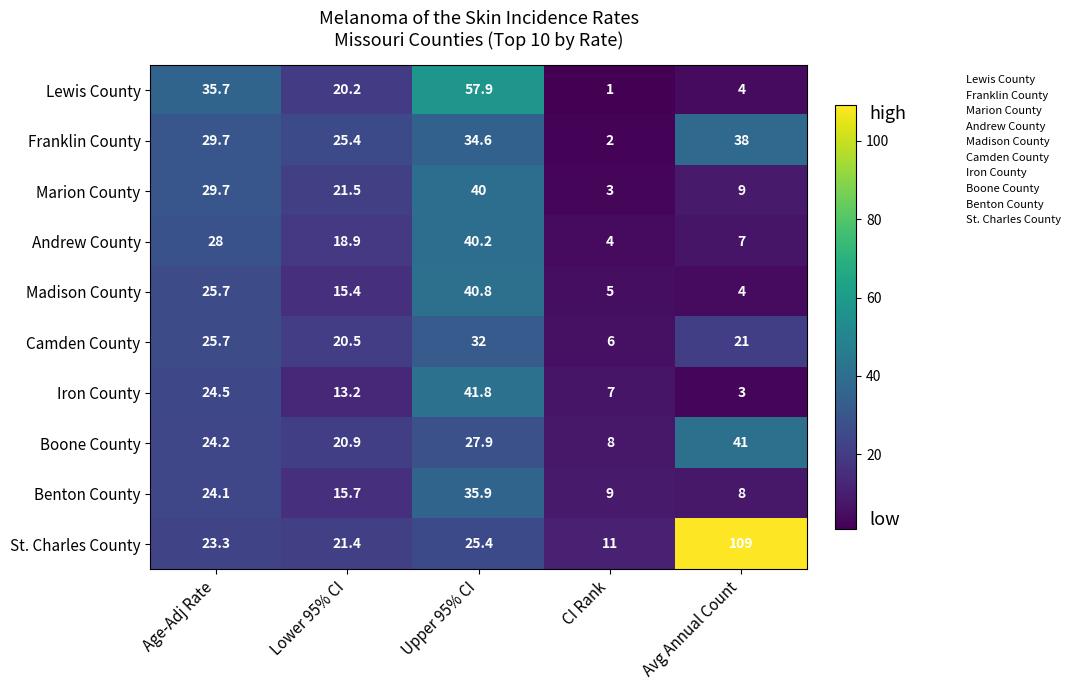

What is the smallest value displayed?

1.0